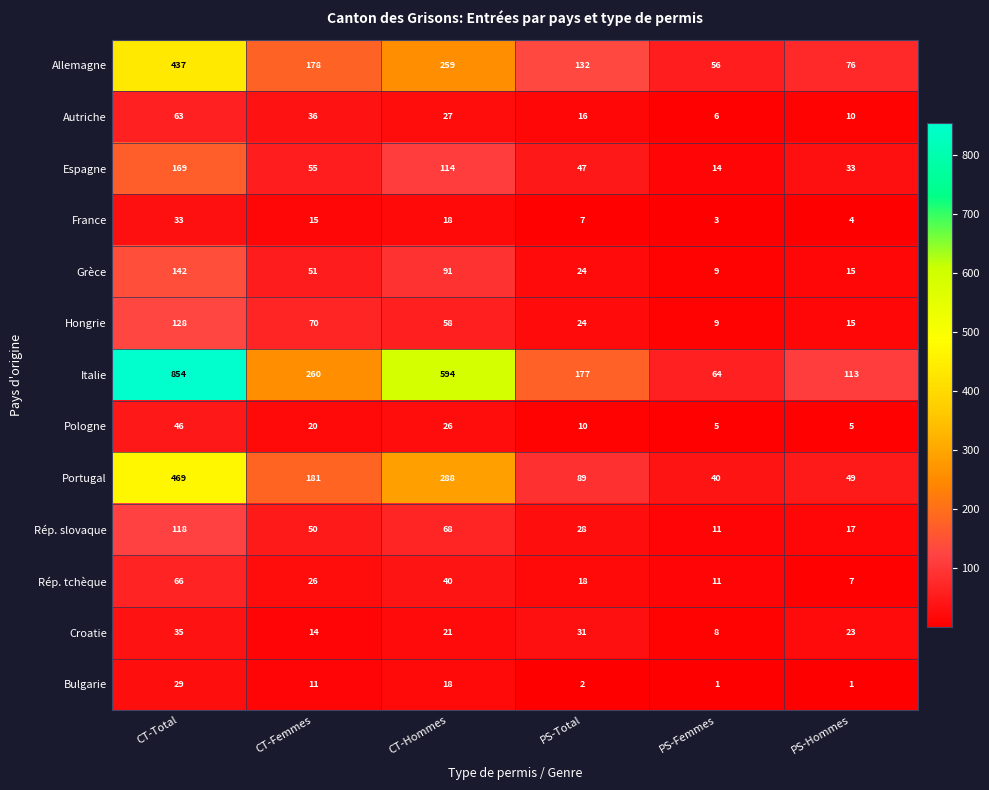

Which series has the widest spread of values?

Italie